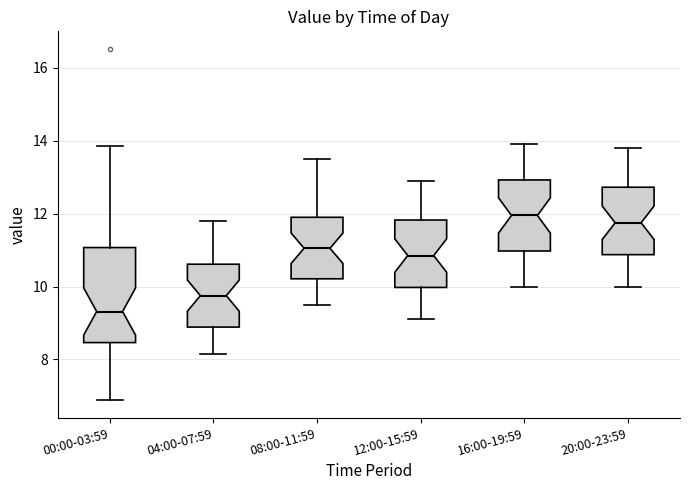

Reading left to right, read every box against the y-axis: the position of its median line, the range the box covers, and the ends of its whiskers. The values are not printed on the chart, so give them approximately, as read against the axis.

00:00-03:59: median 9.4, box 8.4 to 11.0, whiskers 6.8 to 13.8
04:00-07:59: median 9.8, box 8.8 to 10.6, whiskers 8.2 to 11.8
08:00-11:59: median 11.0, box 10.2 to 12.0, whiskers 9.6 to 13.6
12:00-15:59: median 10.8, box 10.0 to 11.8, whiskers 9.2 to 13.0
16:00-19:59: median 12.0, box 11.0 to 13.0, whiskers 10.0 to 14.0
20:00-23:59: median 11.8, box 10.8 to 12.8, whiskers 10.0 to 13.8